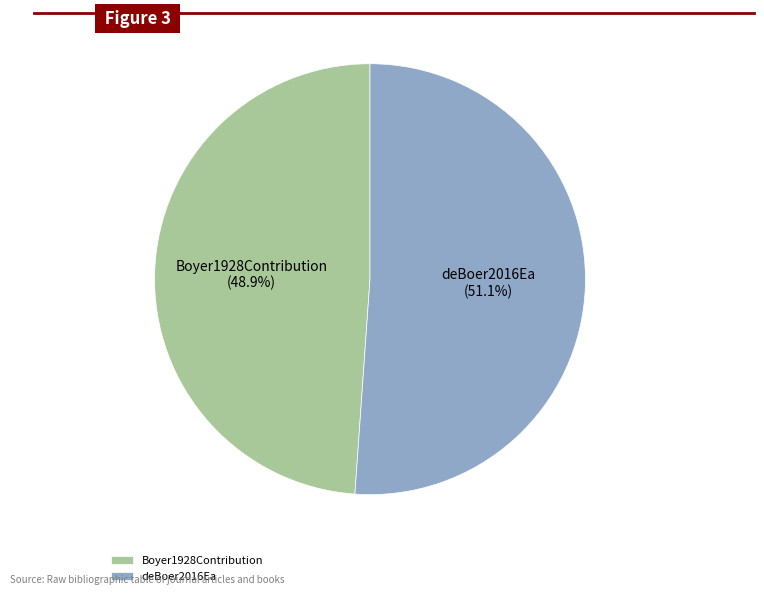

To the nearest percent, what is the difference between the Boyer1928Contribution and deBoer2016Ea slice percentages?

2%